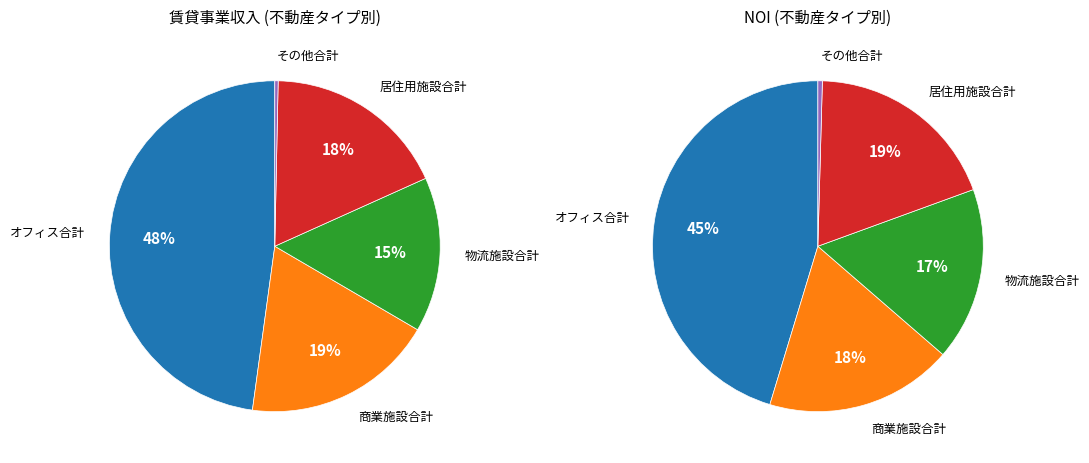

What is the largest slice in the pie chart?

オフィス合計